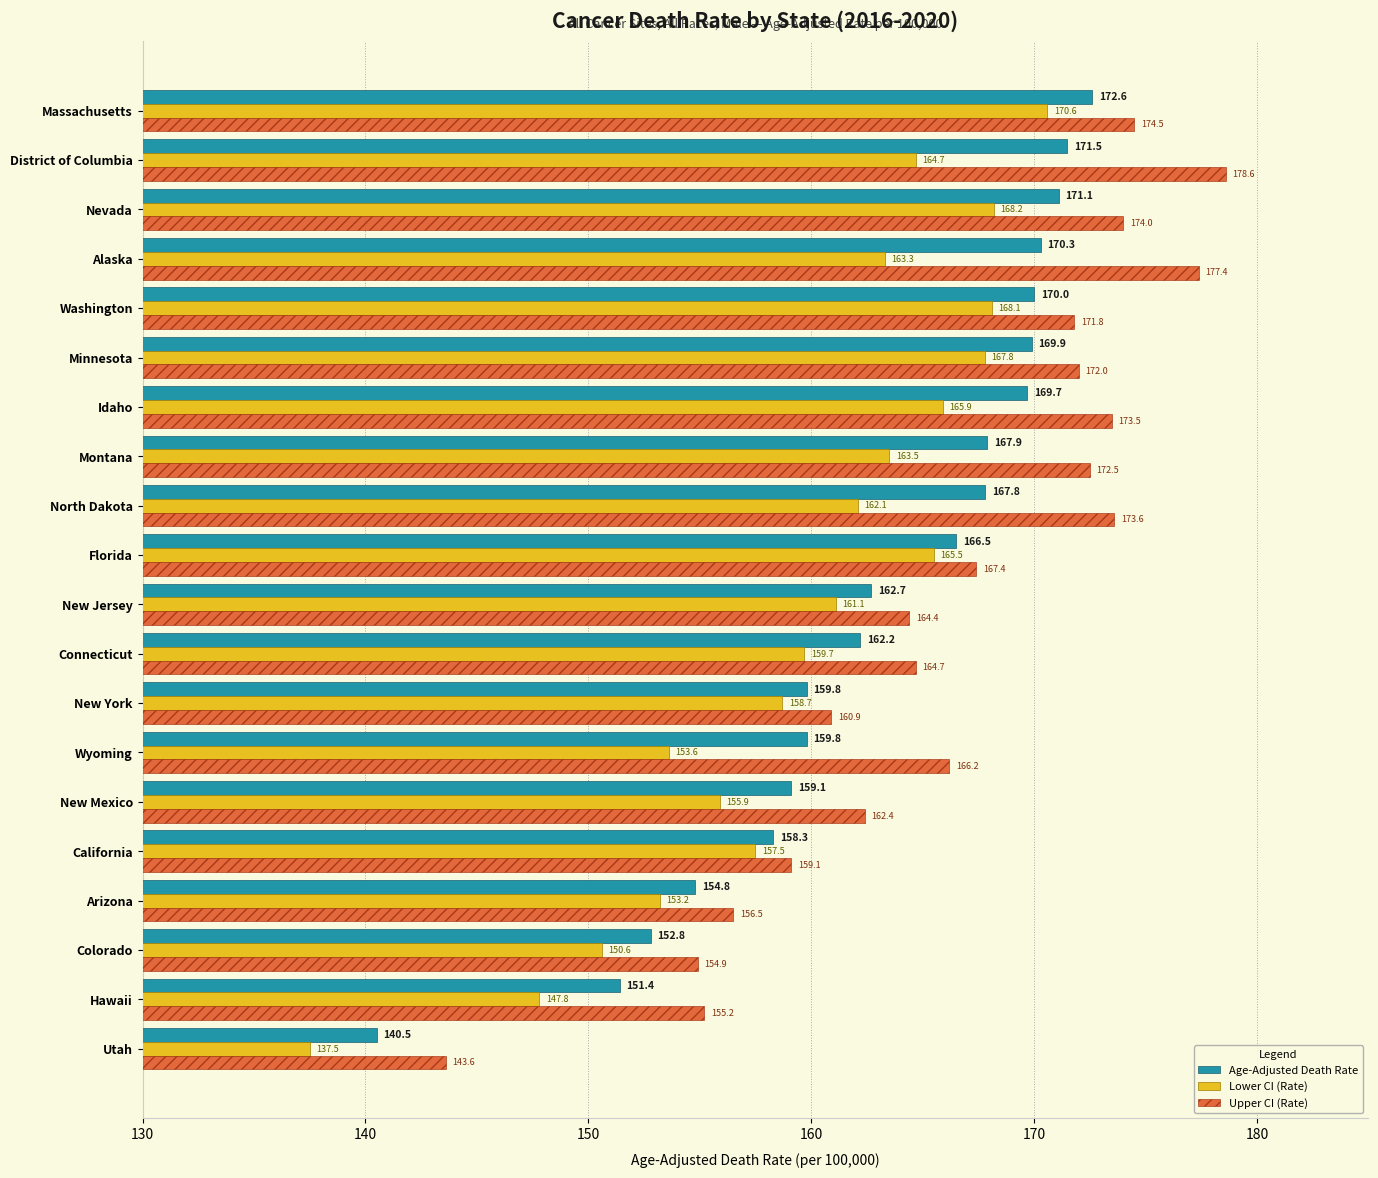

The Upper CI (Rate) series shows 174.0 at Nevada. True or false?

True